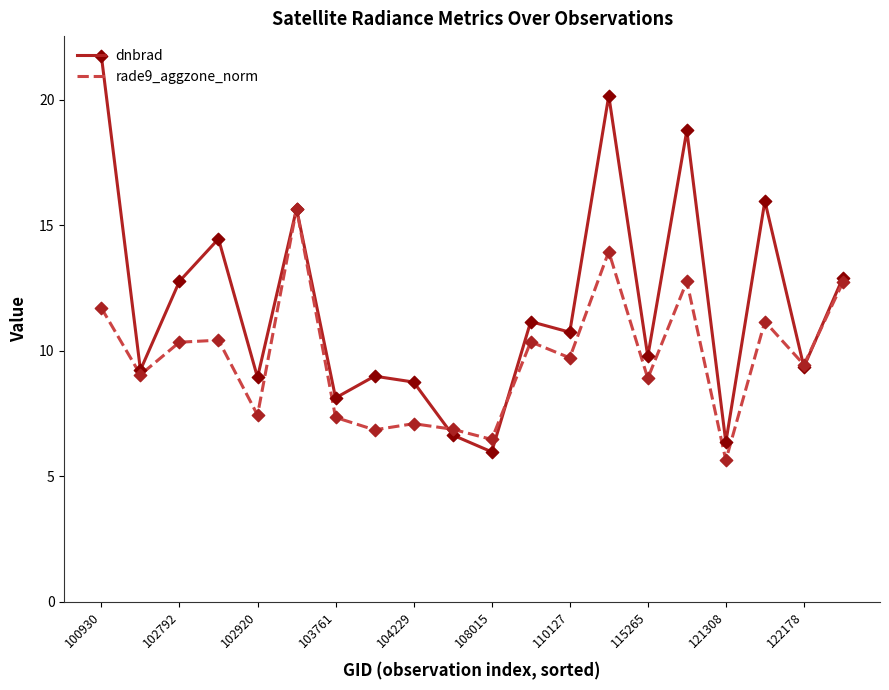

Which series has the largest total across all categories?

dnbrad